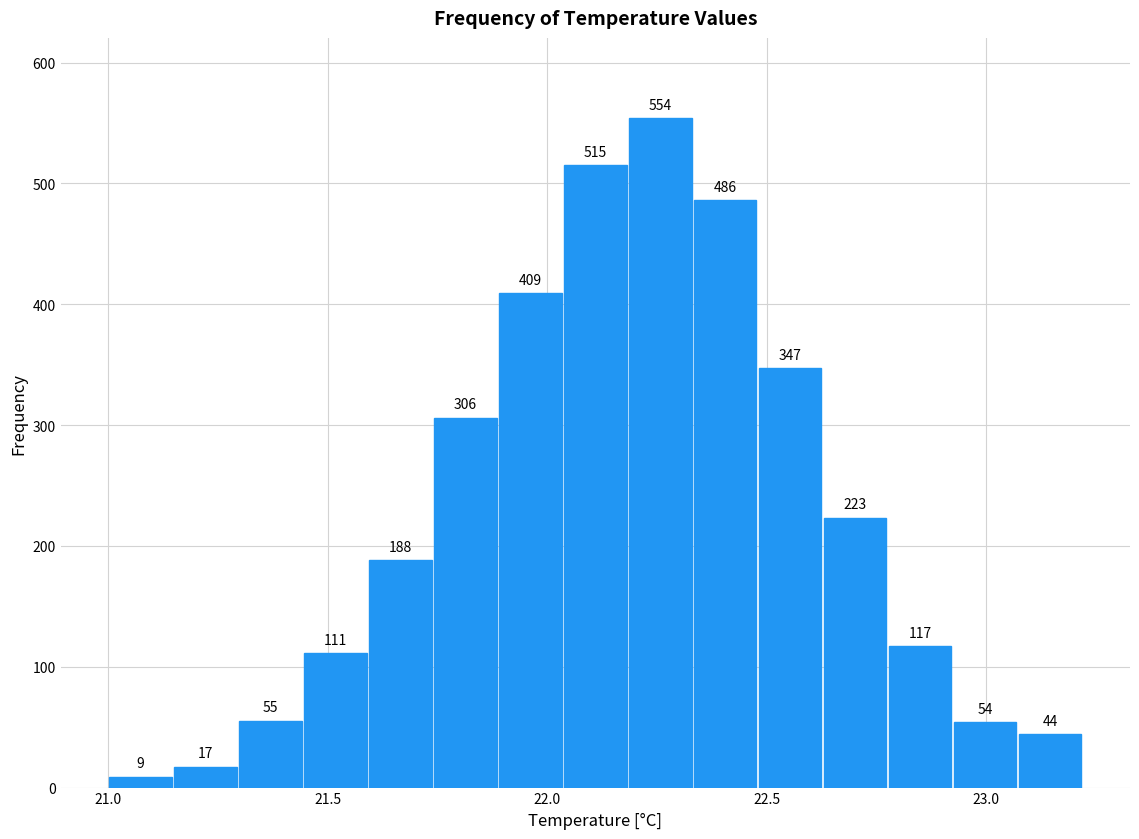

Read against the x-axis, roughly where is the centre of the tallest bar?

22.25